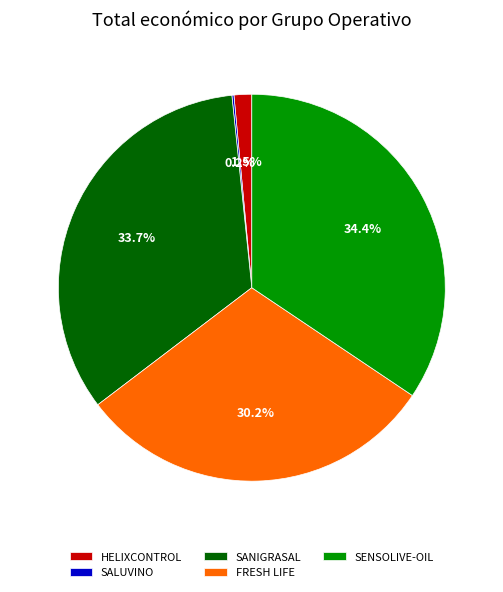

Which has a higher value, HELIXCONTROL or FRESH LIFE?

FRESH LIFE